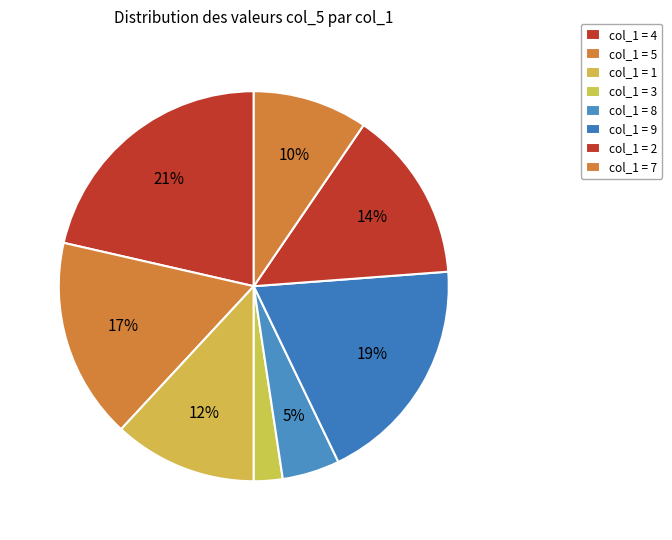

How many slices are in this pie chart?

8